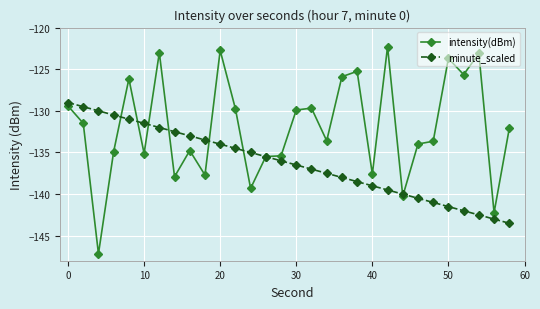

What is the minimum value shown in the chart?

-147.2